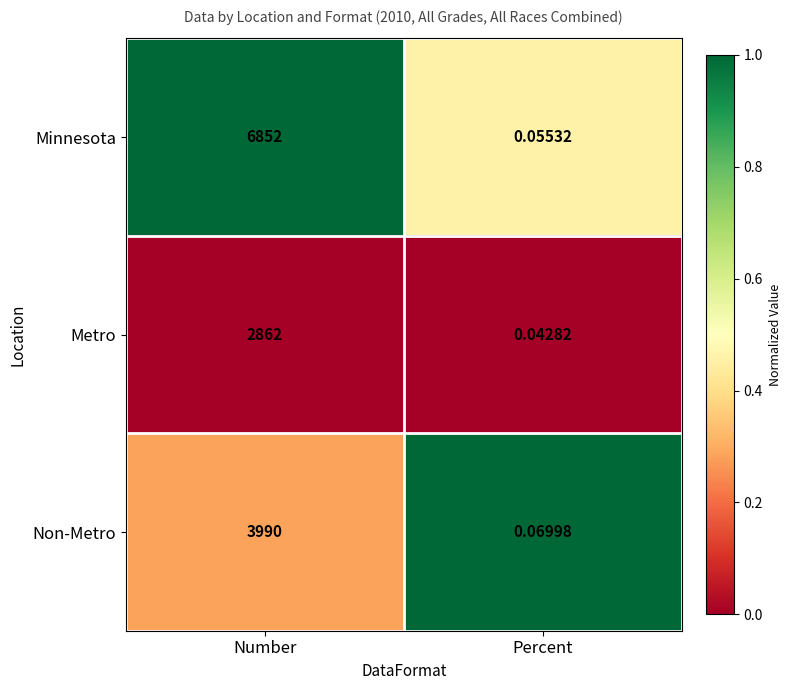

What is the spread (max minus min) of values at Number?

3990.0